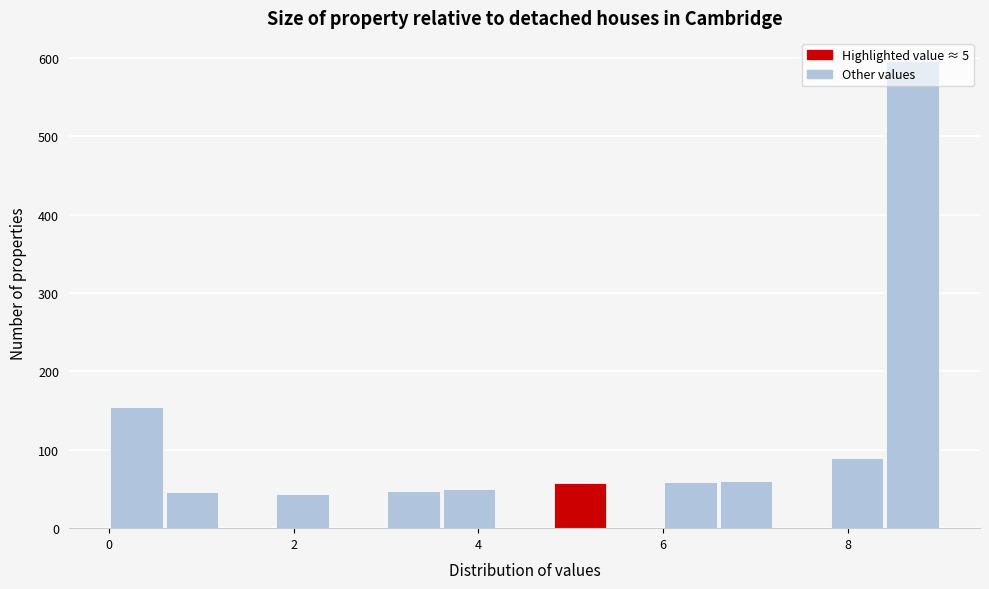

Read against the x-axis, roughly where is the centre of the tallest bar?

8.8